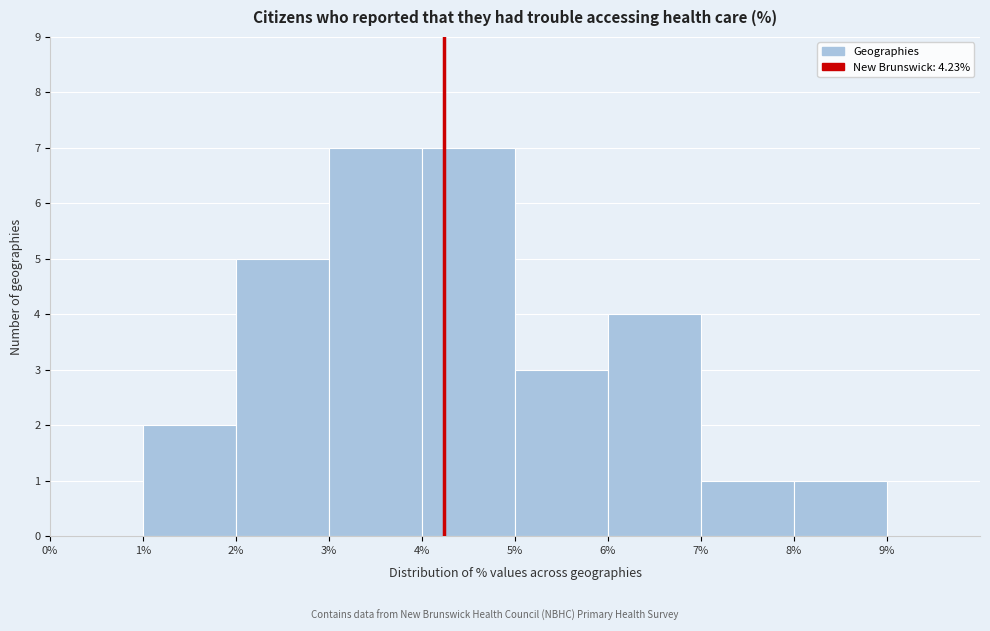

Reading left to right, transcribe this chart: for each bar, give the range it covers on the x-axis and its height. The values are not printed on the chart, so give them approximately, as read against the axis.

0% to 1%: 0
1% to 2%: 2
2% to 3%: 5
3% to 4%: 7
4% to 5%: 7
5% to 6%: 3
6% to 7%: 4
7% to 8%: 1
8% to 9%: 1